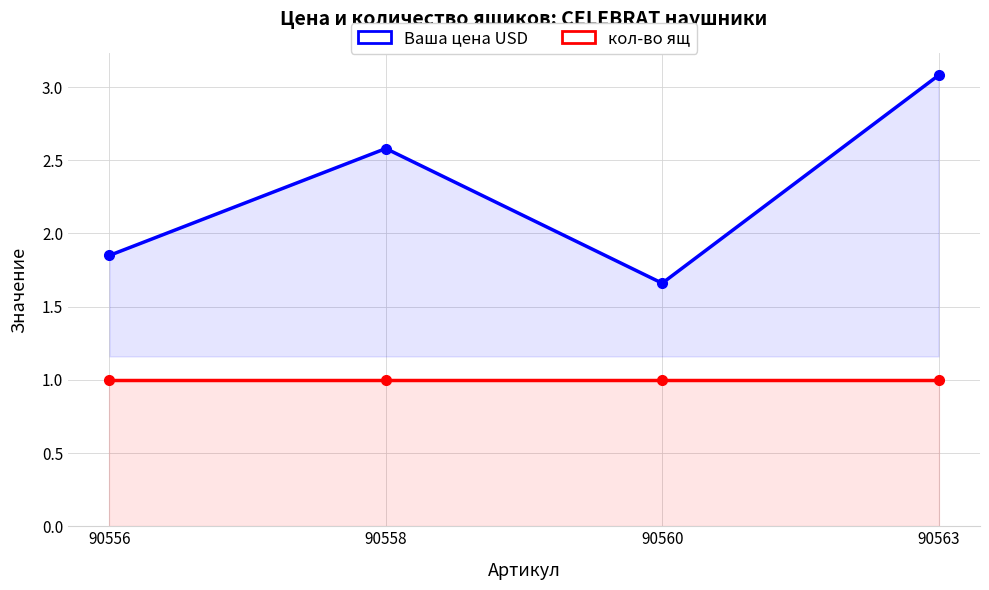

Where does the Ваша цена USD series first go above 2?

90558